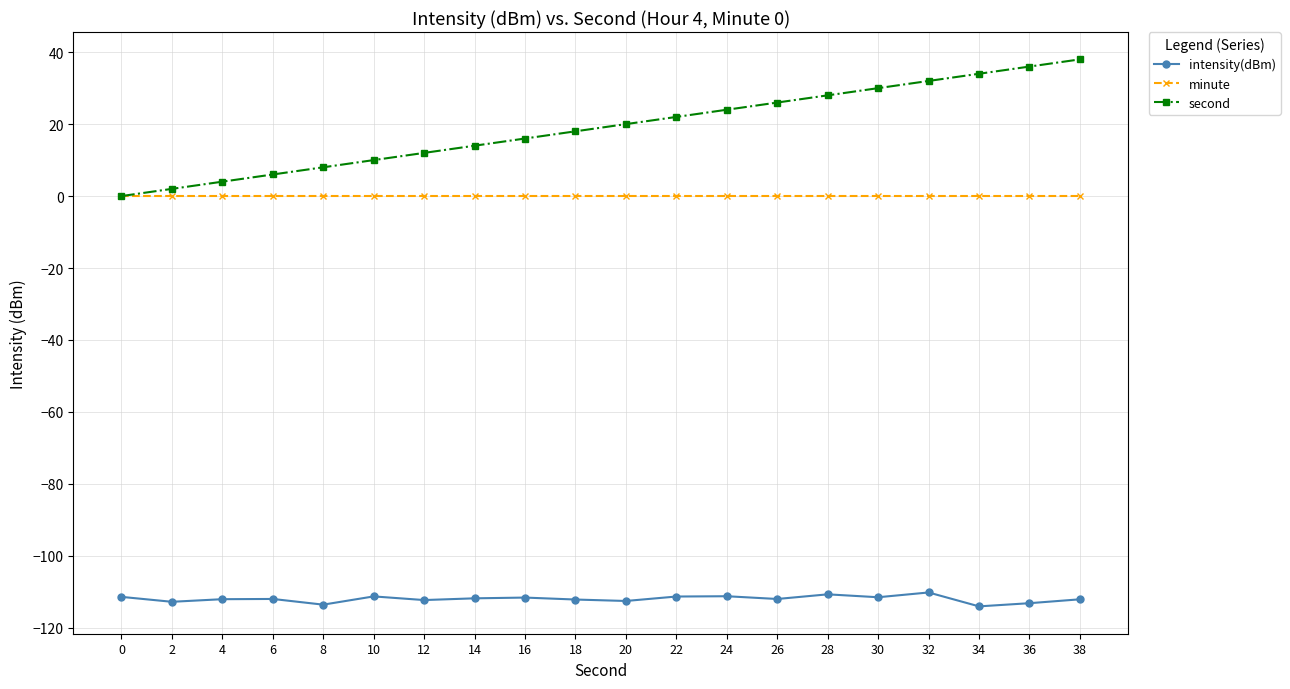

What is the total value across all series at 30?

-81.5